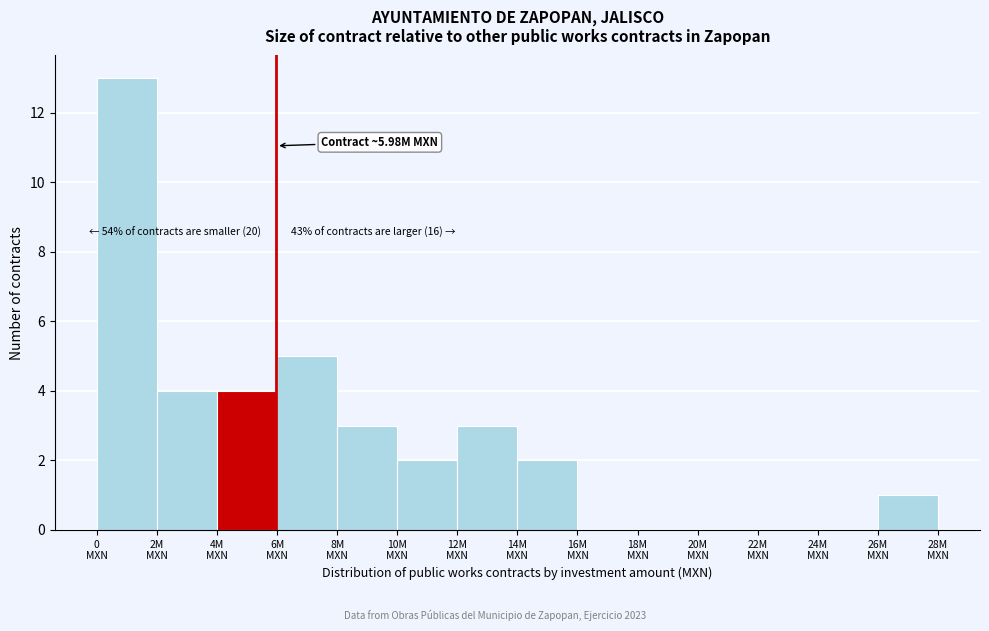

What is the sum of all values?

37